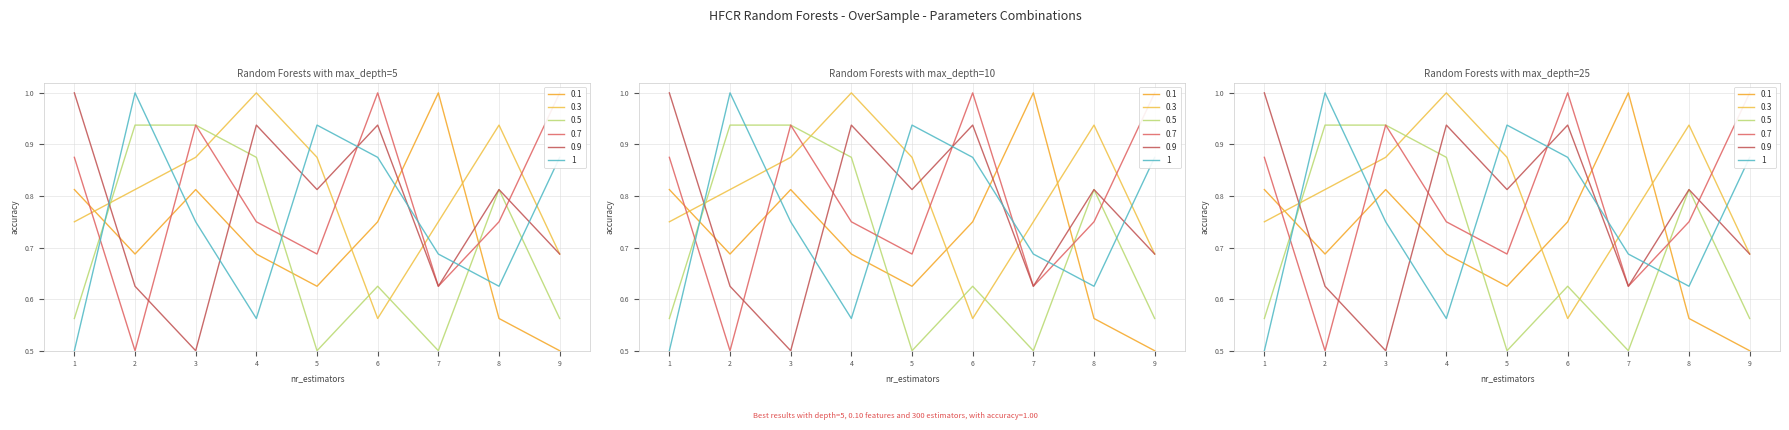

After their last crossing, which series has the higher values: 1 or 0.1?

1